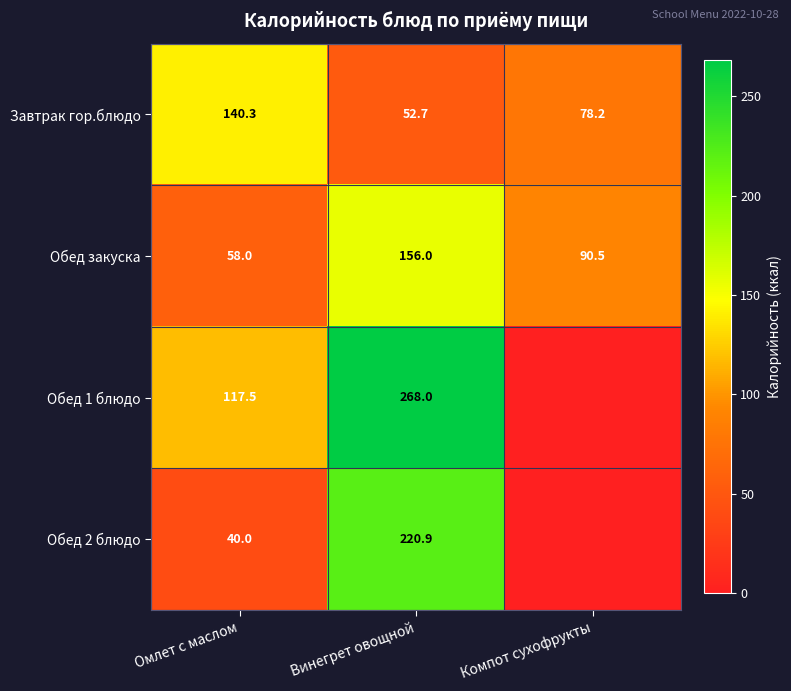

What is the highest value of the Завтрак гор.блюдо series?

140.3